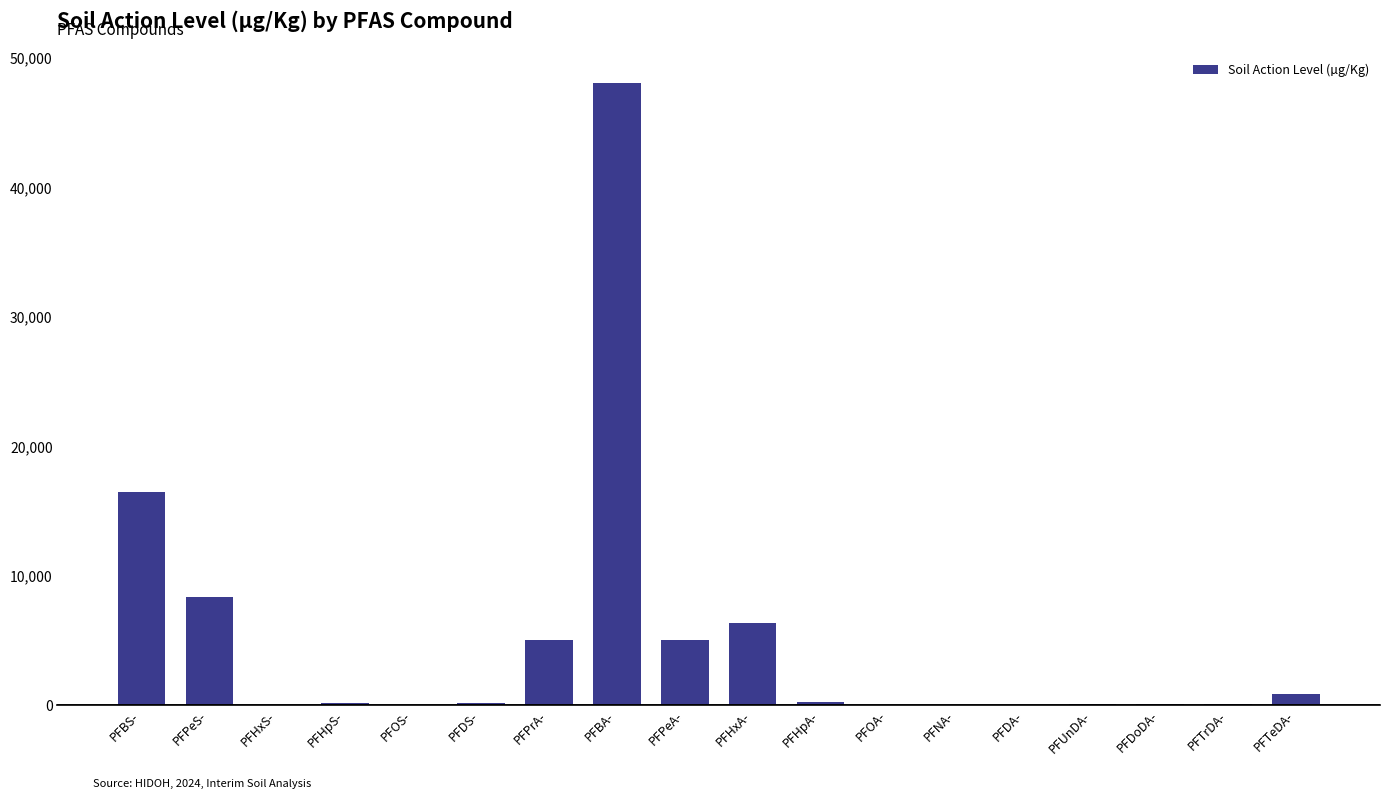

True or false: the data shows 252.9 at PFHpA-.

True